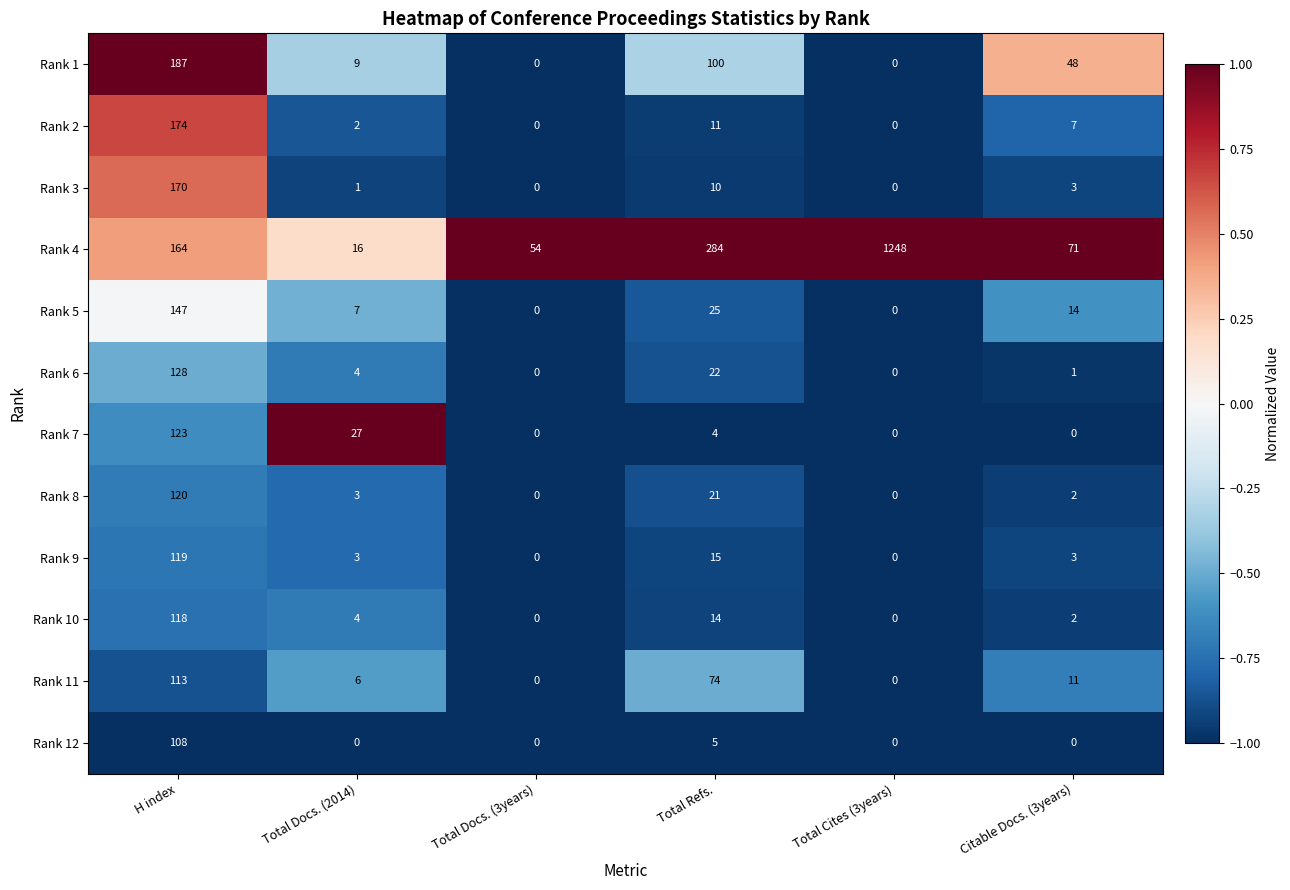

What is the total value across all series at Total Cites (3years)?

1248